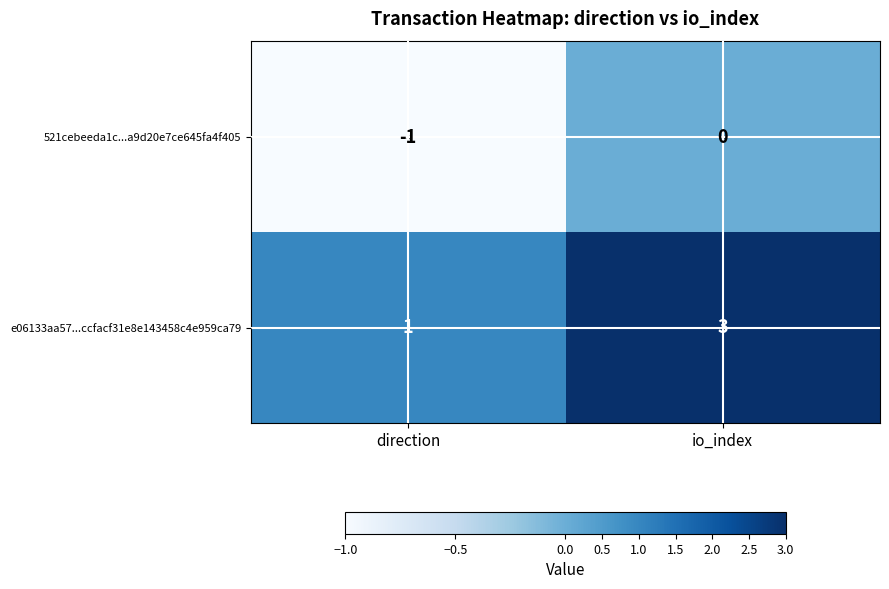

What is the spread (max minus min) of values at io_index?

3